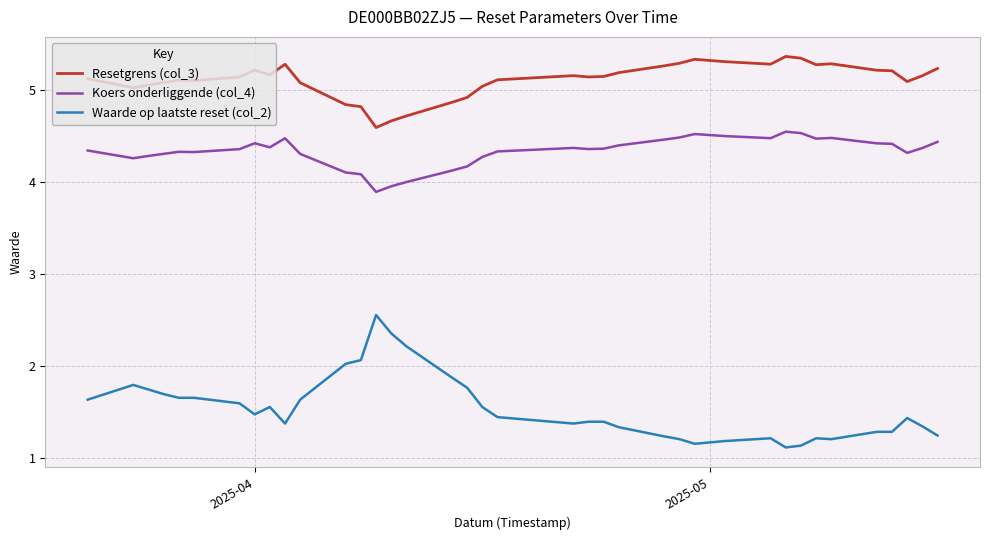

True or false: Koers onderliggende (col_4) and Resetgrens (col_3) cross at least once.

False